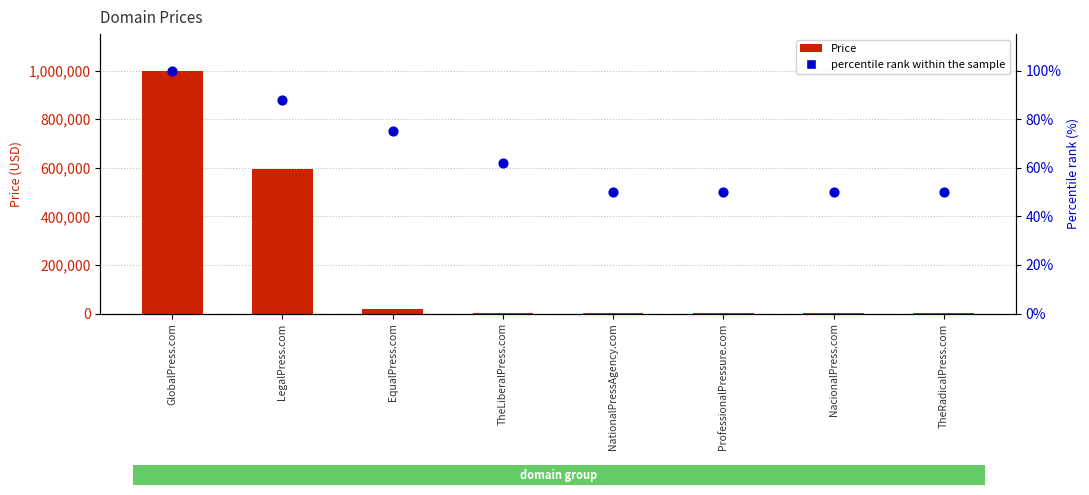

At which category is the sum across all series the highest?

GlobalPress.com